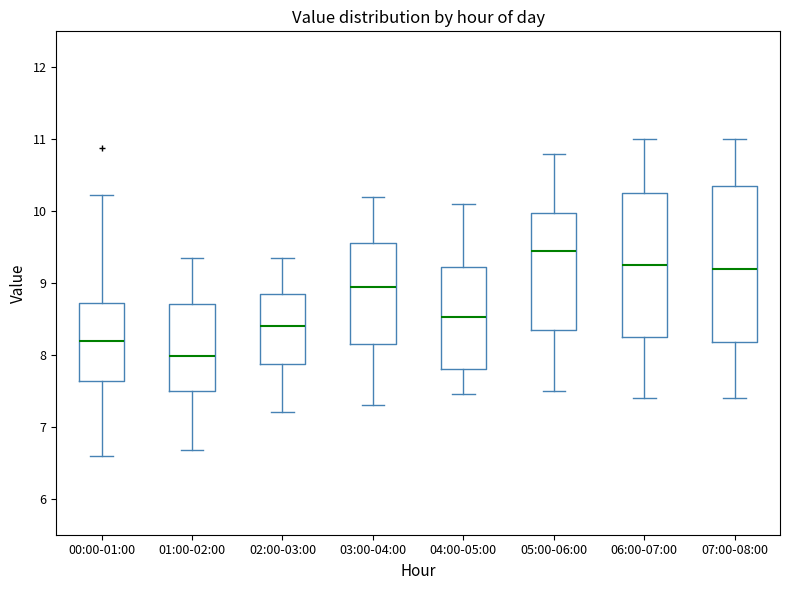

Where is the lower edge of the box for 01:00-02:00 on the y-axis? The values are not printed on the chart, so give them approximately, as read against the axis.

7.5